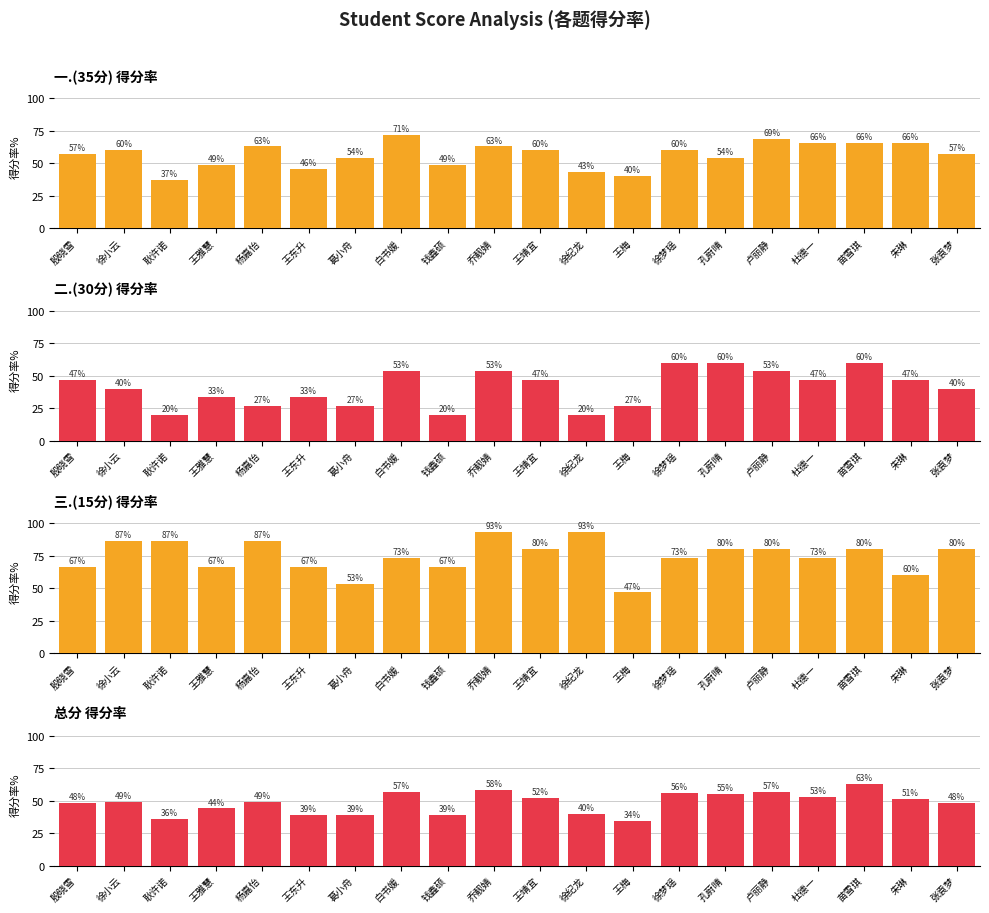

At which category is the sum across all series the highest?

苗雪琪